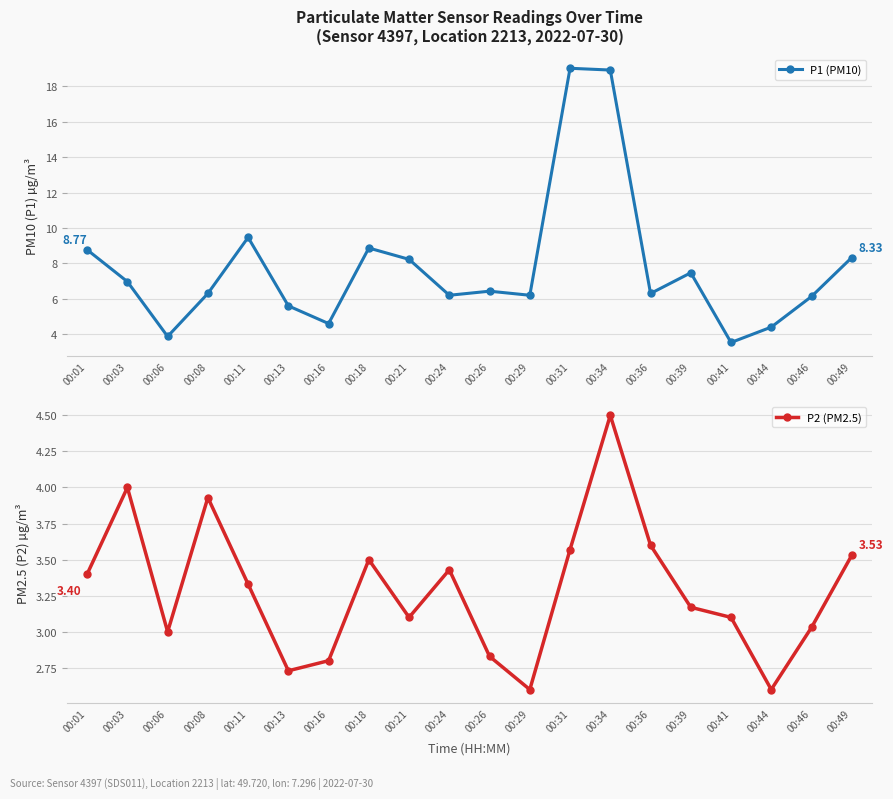

List the series in order of their peak value, highest first.

P1 (PM10), P2 (PM2.5)